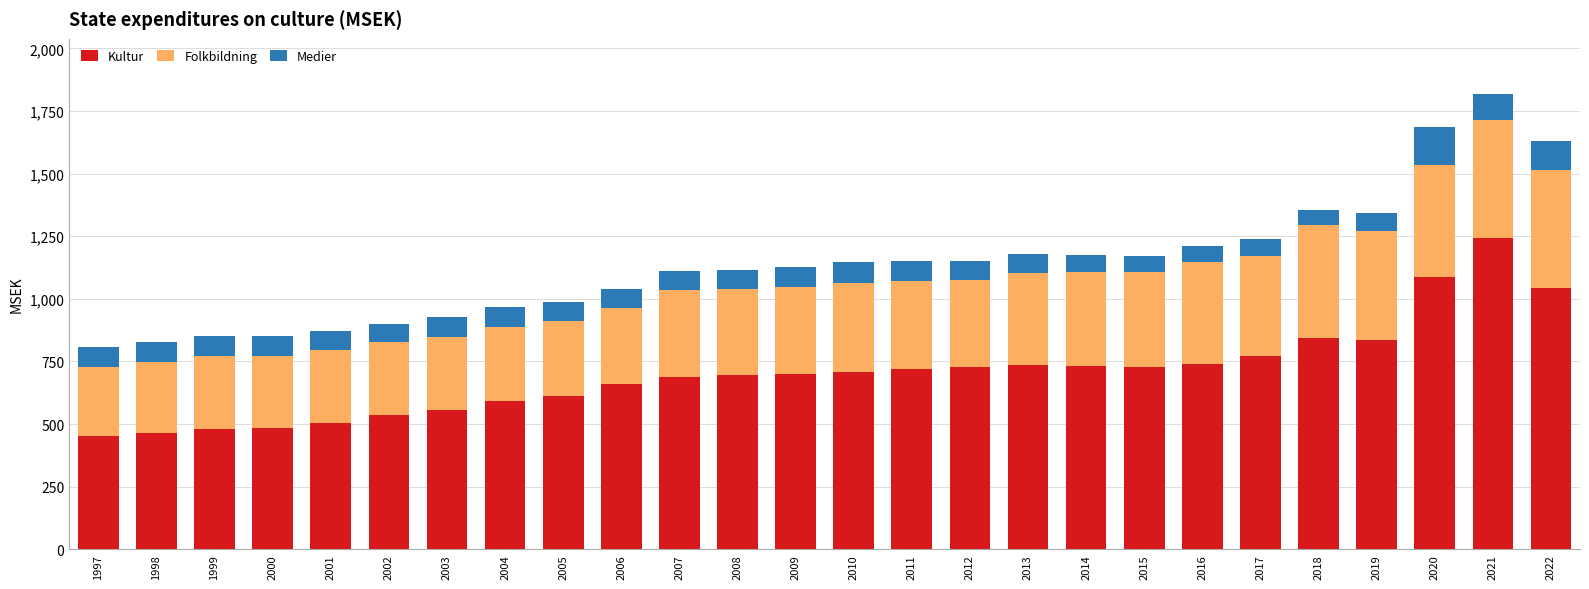

What is the difference between the Kultur values at 2005 and 2011?

110